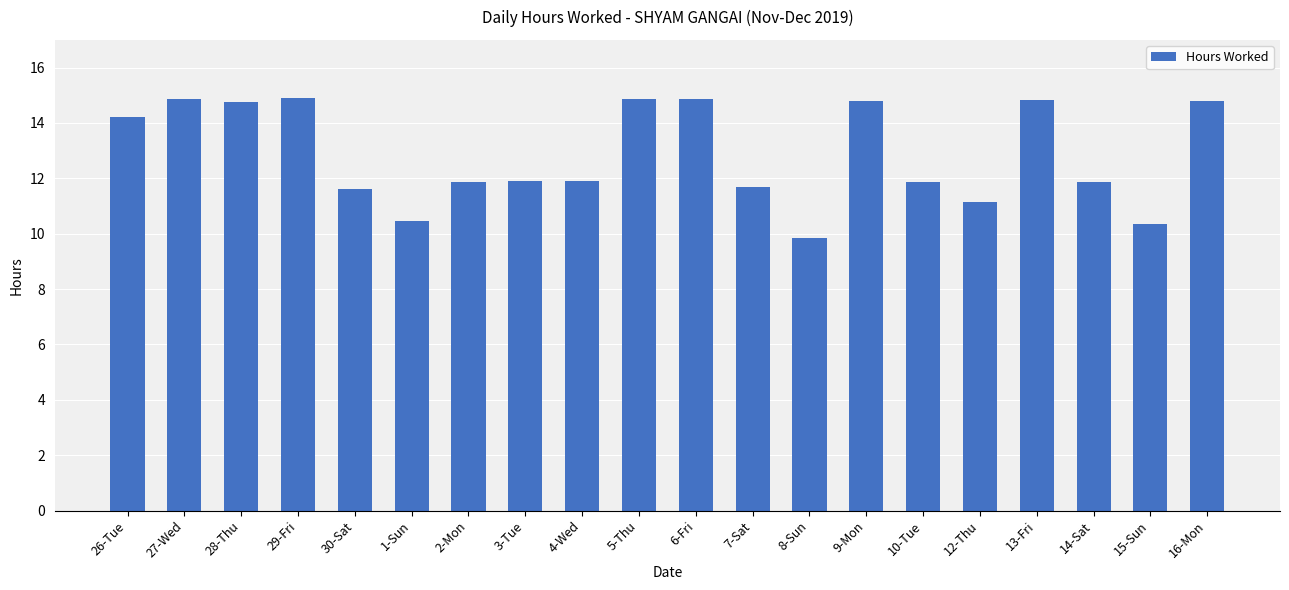

What is the greatest value displayed?

14.9